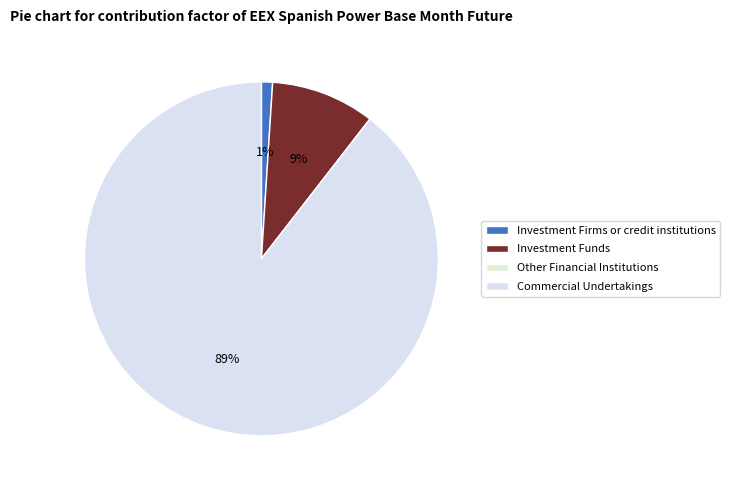

True or false: Other Financial Institutions accounts for 0% of the total.

True